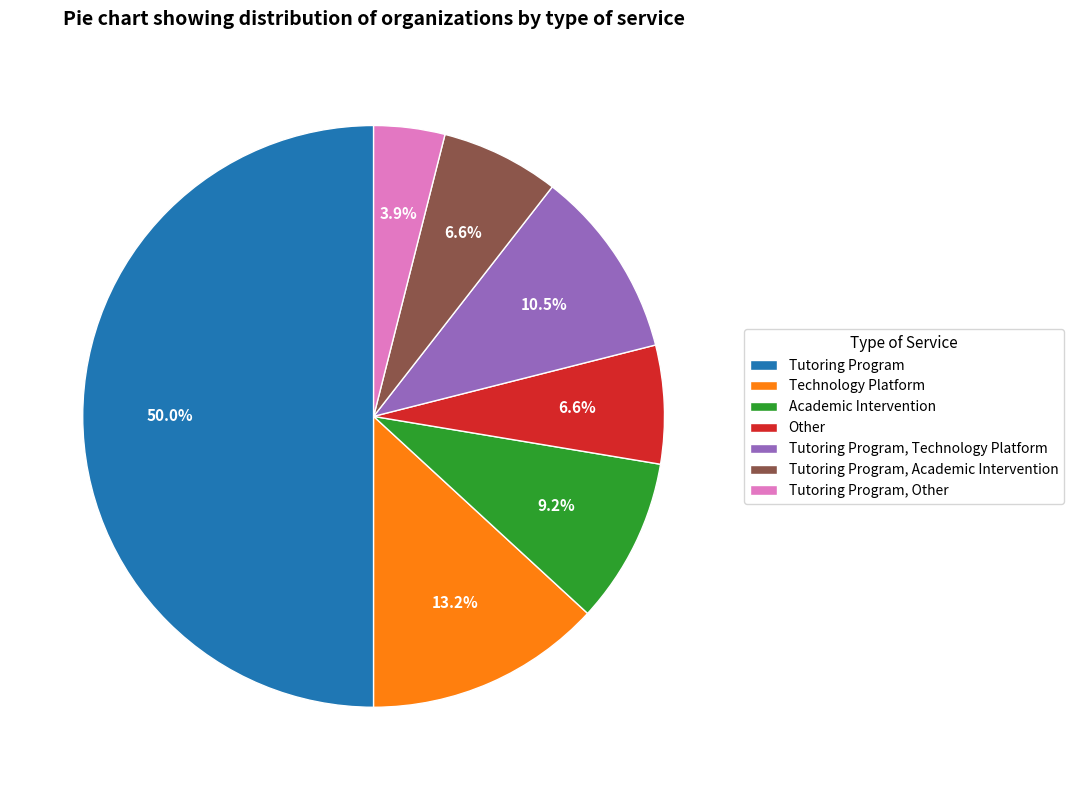

Between Other and Tutoring Program, which is larger?

Tutoring Program